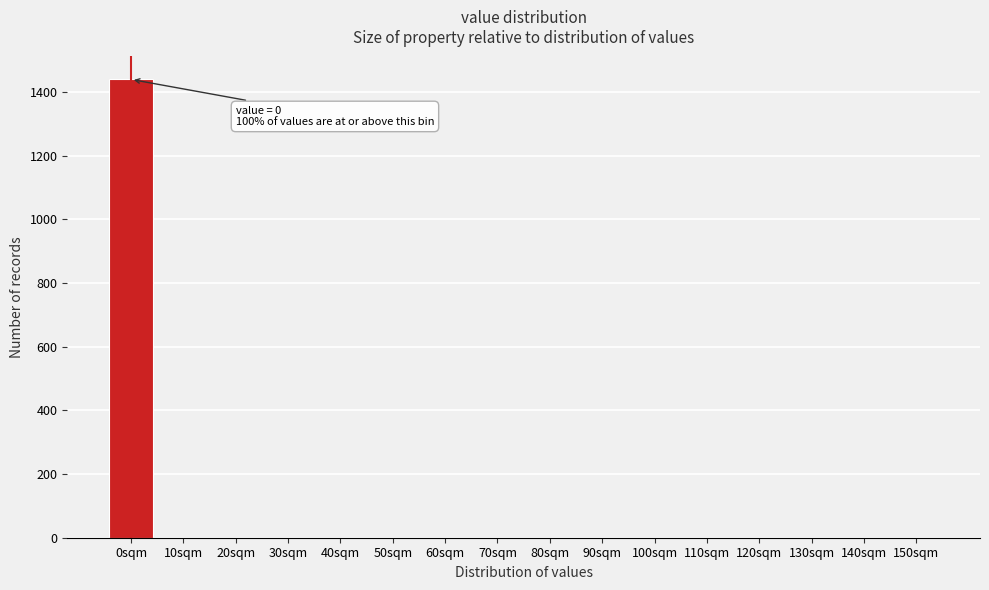

Reading right to left, transcribe all the data shown in this chart.

150sqm=0	140sqm=0	130sqm=0	120sqm=0	110sqm=0	100sqm=0	90sqm=0	80sqm=0	70sqm=0	60sqm=0	50sqm=0	40sqm=0	30sqm=0	20sqm=0	10sqm=0	0sqm=1439